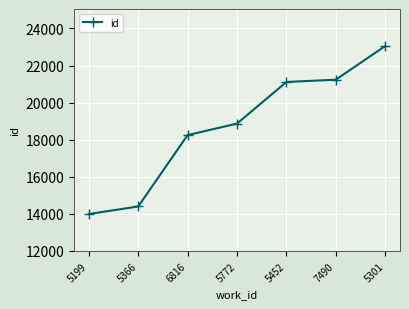

What is the value of the 7th point from the left?

23051